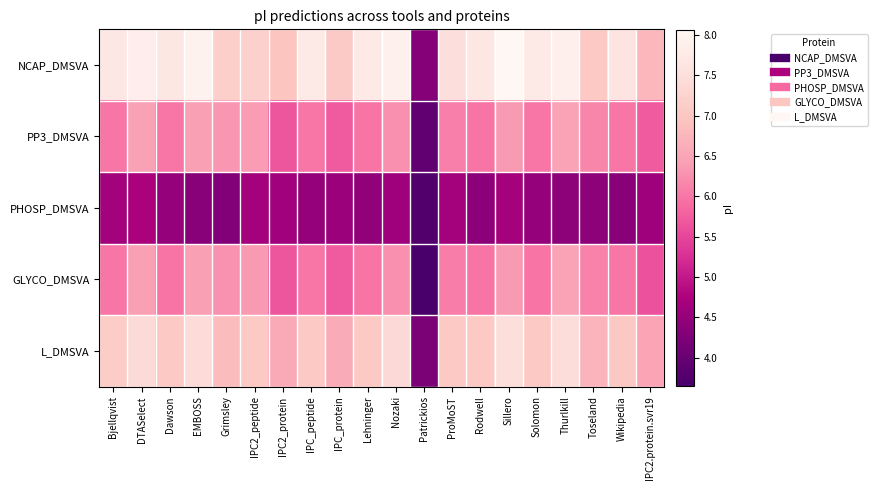

What is the total value across all series at Thurlkill?

32.7